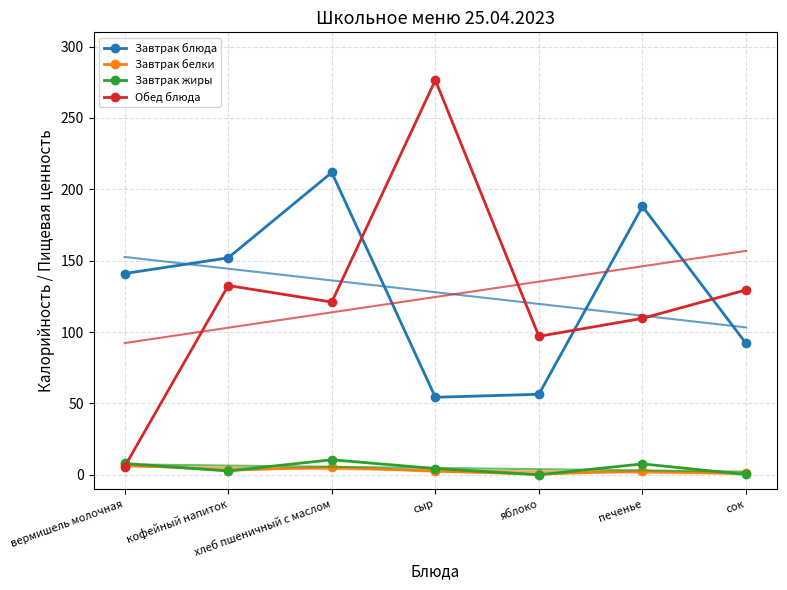

Which series has the largest total across all categories?

Завтрак блюда